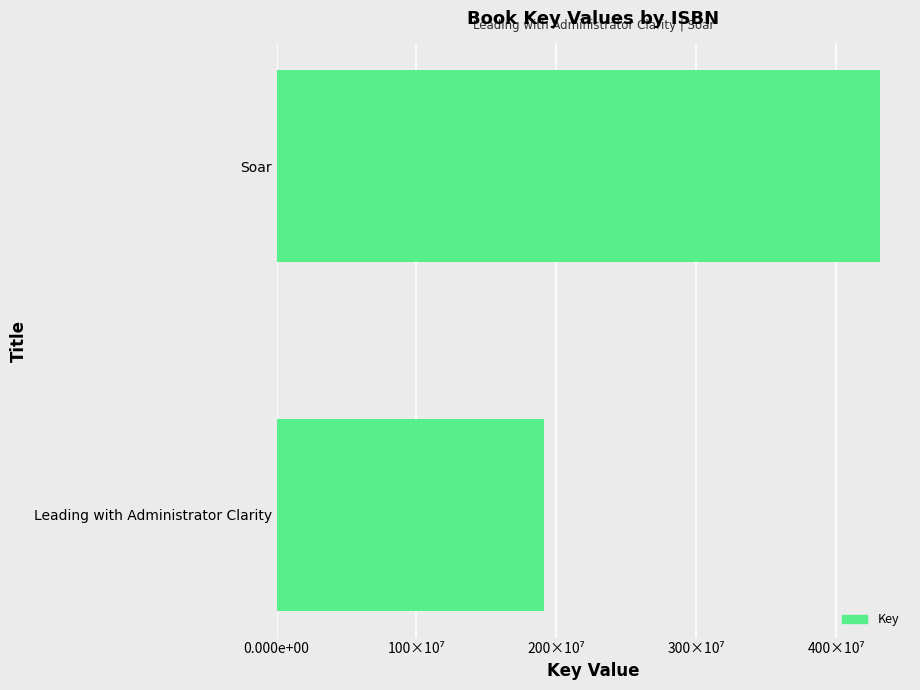

Are the bars horizontal?

Yes